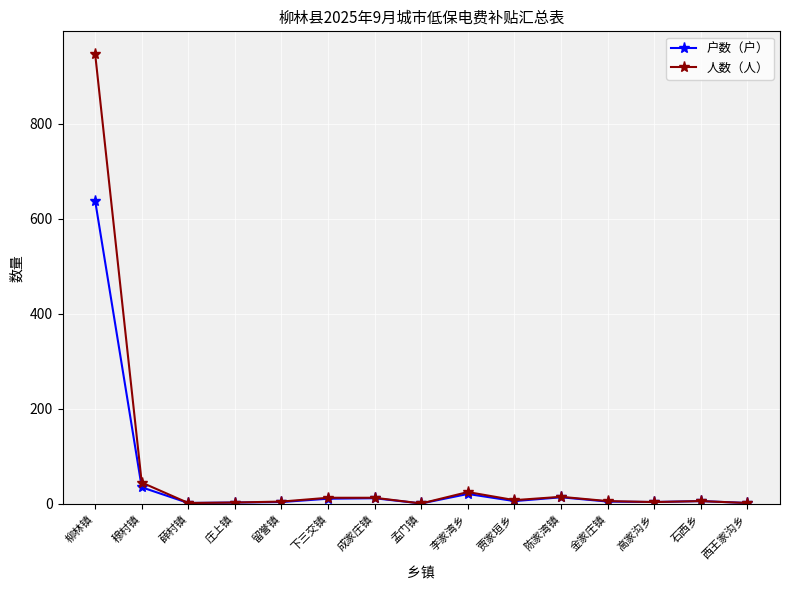

How many categories are shown in the chart?

15